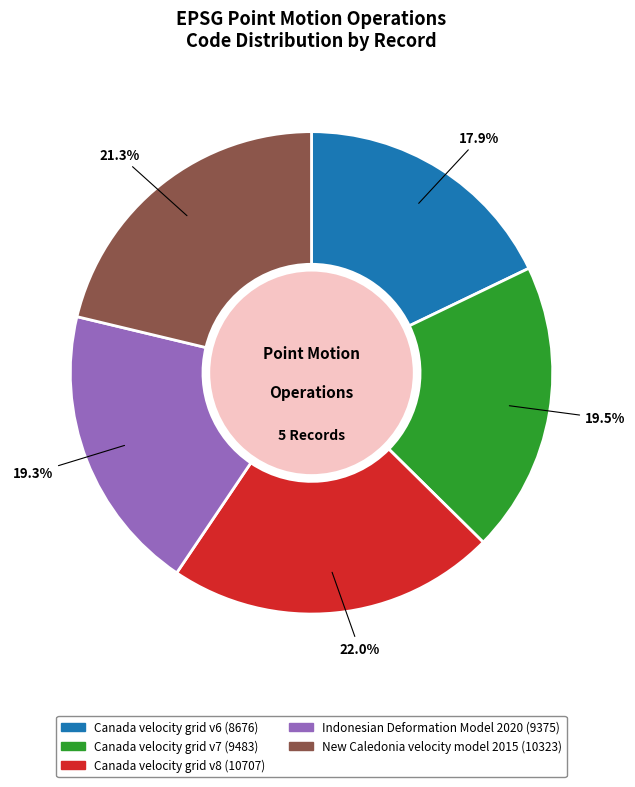

What portion of the pie excludes New Caledonia velocity model 2015?

78.7%